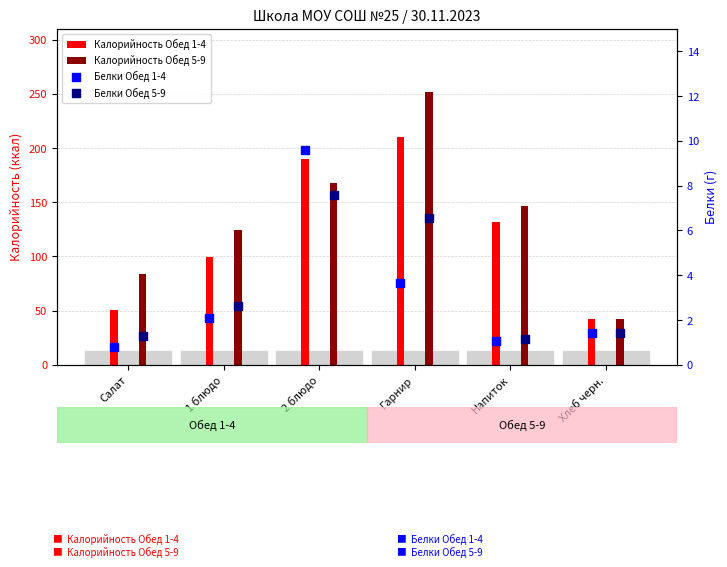

Is the value of Белки Обед 5-9 at 1 блюдо greater than the value of Белки Обед 1-4 at Напиток?

Yes